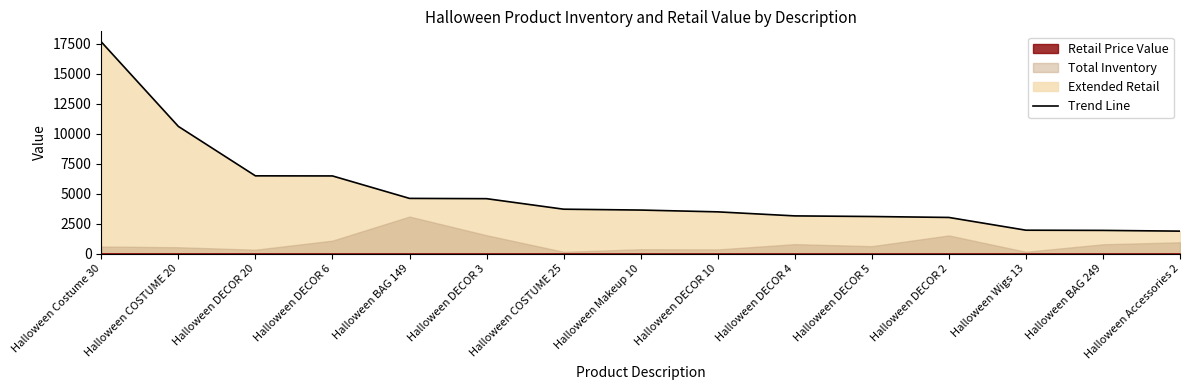

What is the maximum value shown in the chart?

17634.1